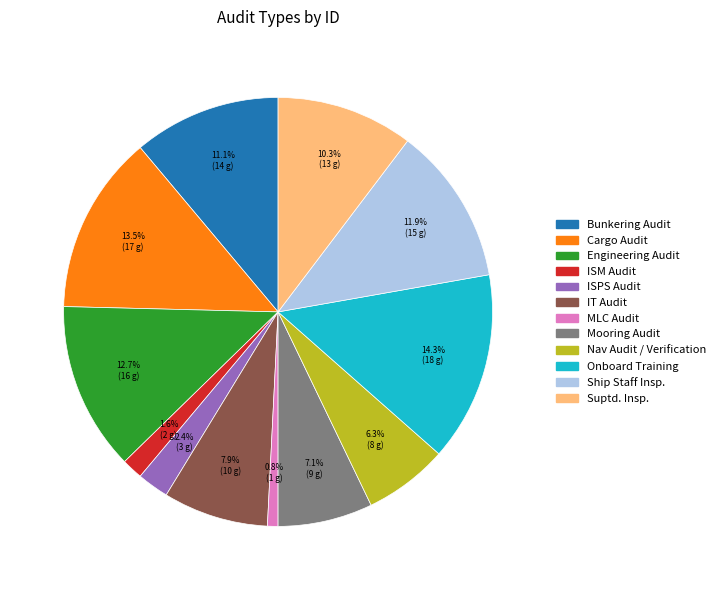

Between IT Audit and Cargo Audit, which is larger?

Cargo Audit